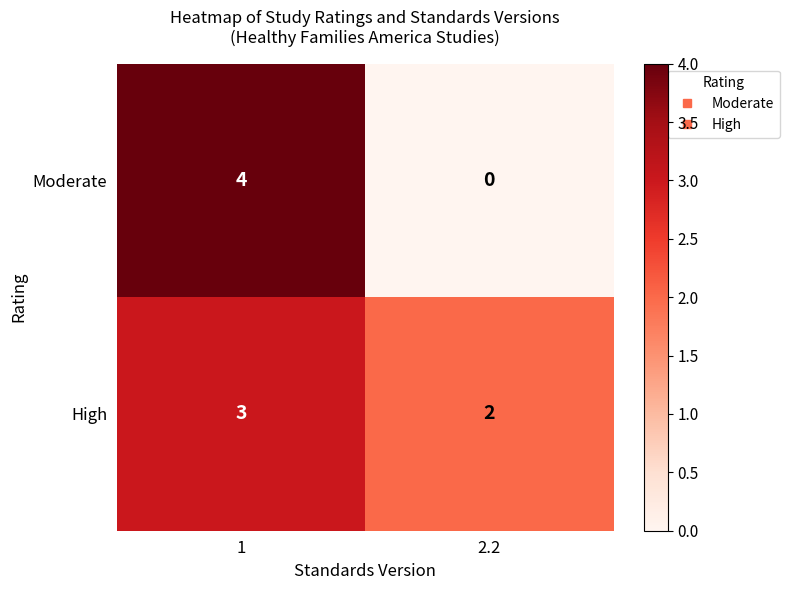

Reading left to right, transcribe all the data shown in this chart.

Moderate: 1=4	2.2=0
High: 1=3	2.2=2